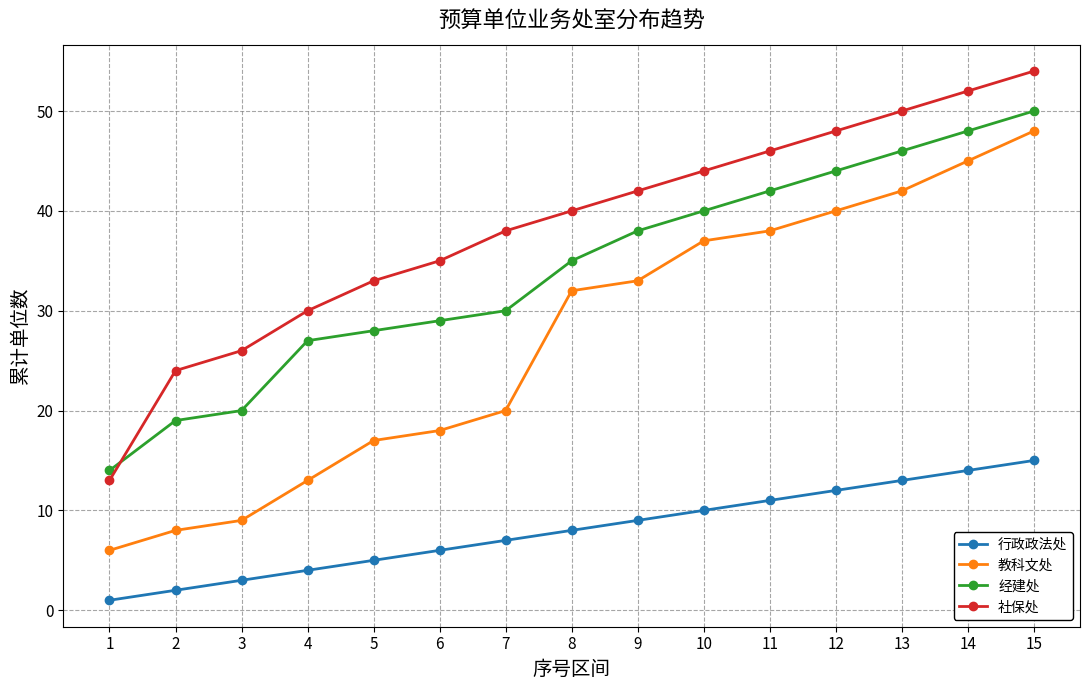

What are all the series names shown in the legend?

行政政法处, 教科文处, 经建处, 社保处